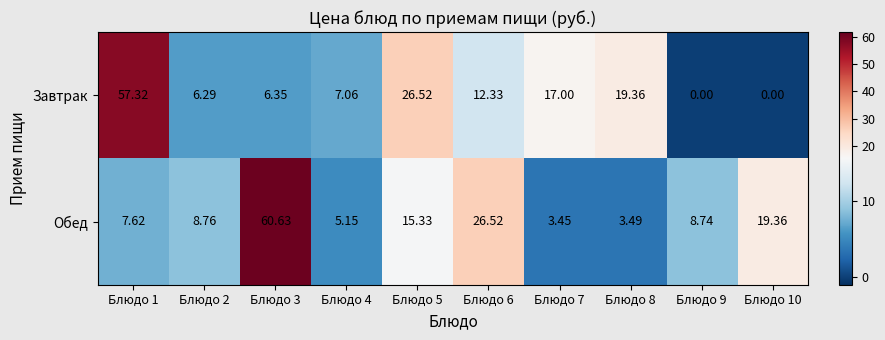

Rank the series by their average value, from lowest to highest.

Завтрак, Обед